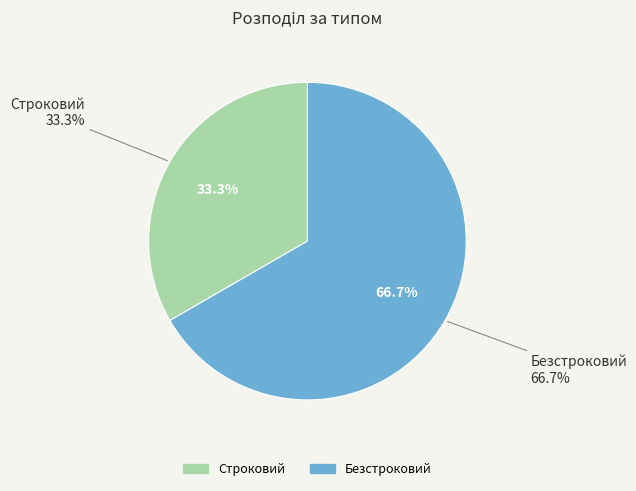

Count the number of slices in the pie.

2